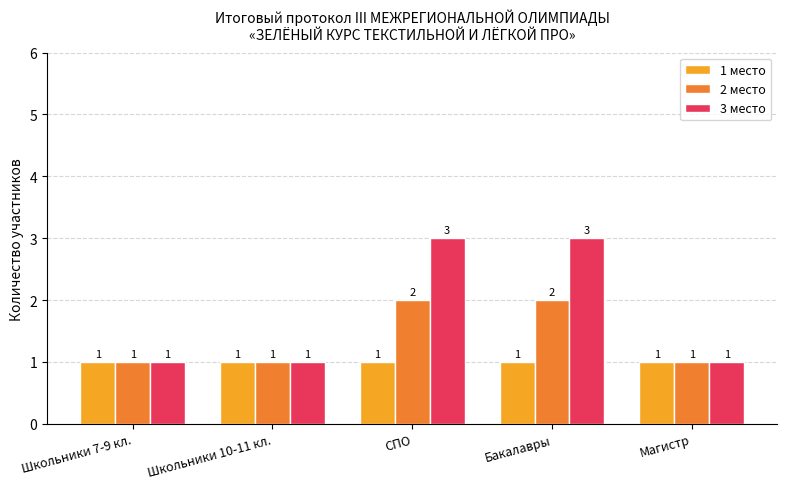

Does the chart contain stacked bars?

No